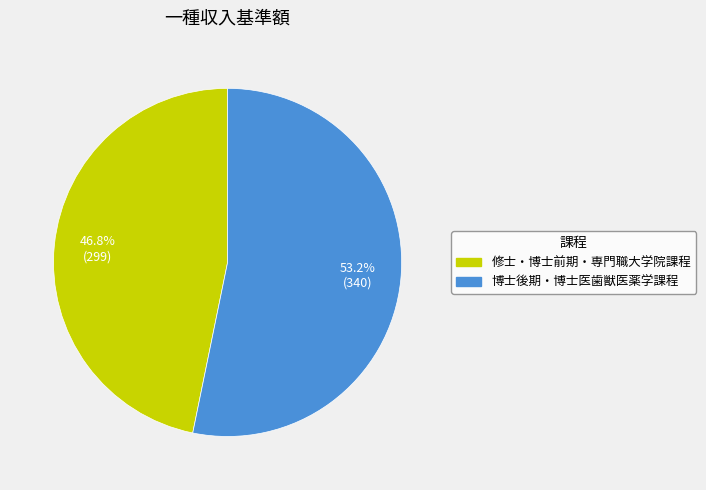

What percentage is the 修士・博士前期・専門職大学院課程 slice, to the nearest percent?

47%